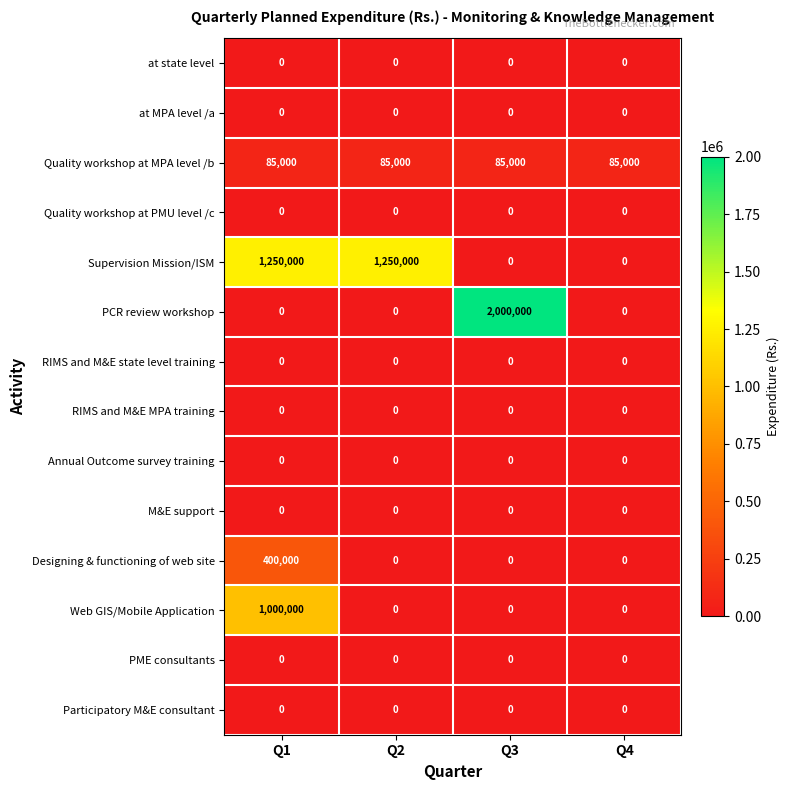

Which category has the highest value across all series?

Q3